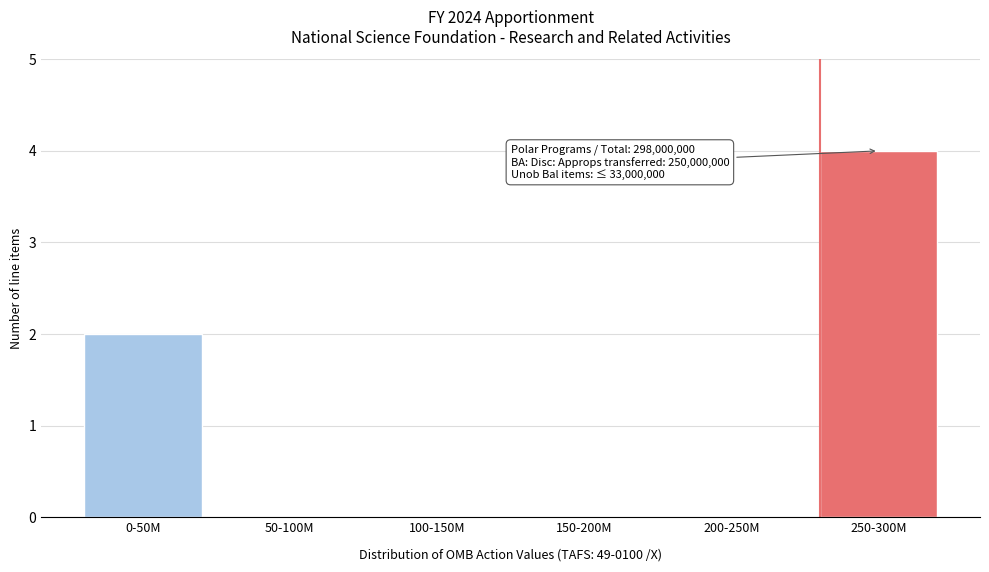

Reading right to left, extract all data points from this chart.

250-300M=4	200-250M=0	150-200M=0	100-150M=0	50-100M=0	0-50M=2